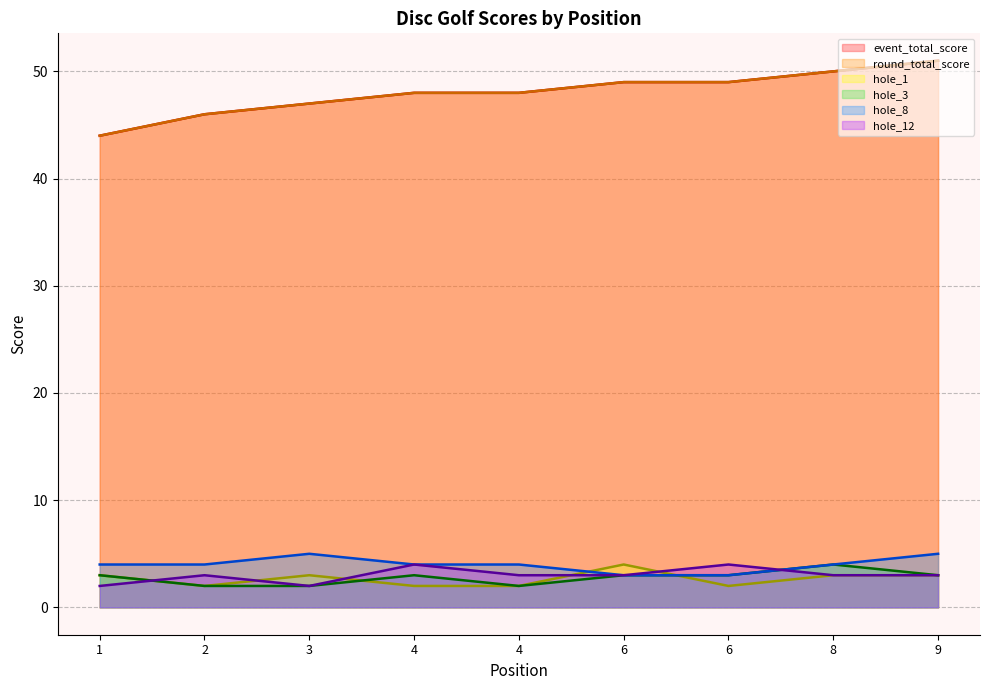

What is the average value of the hole_3 series?

3